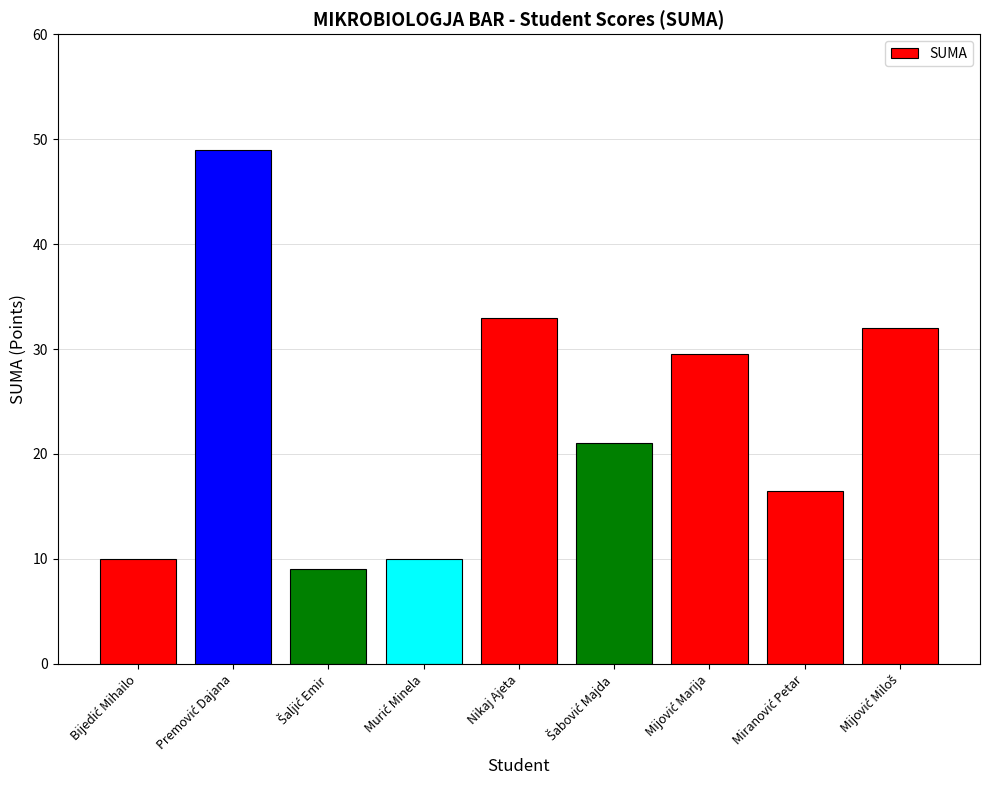

Are the bars horizontal?

No